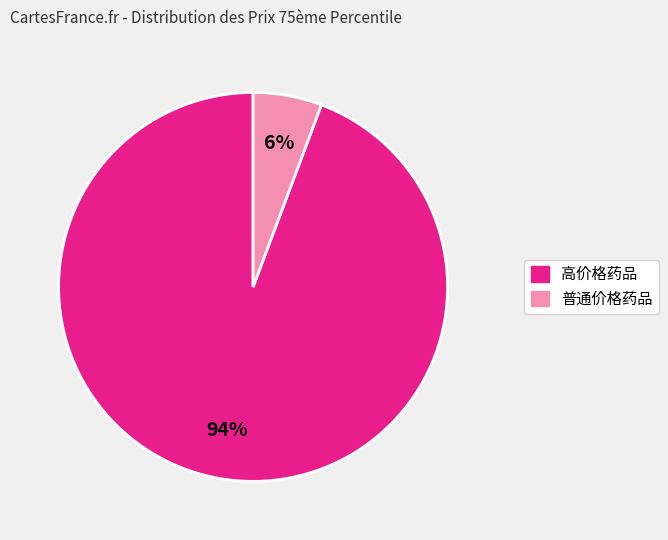

Does any single category account for the majority?

Yes